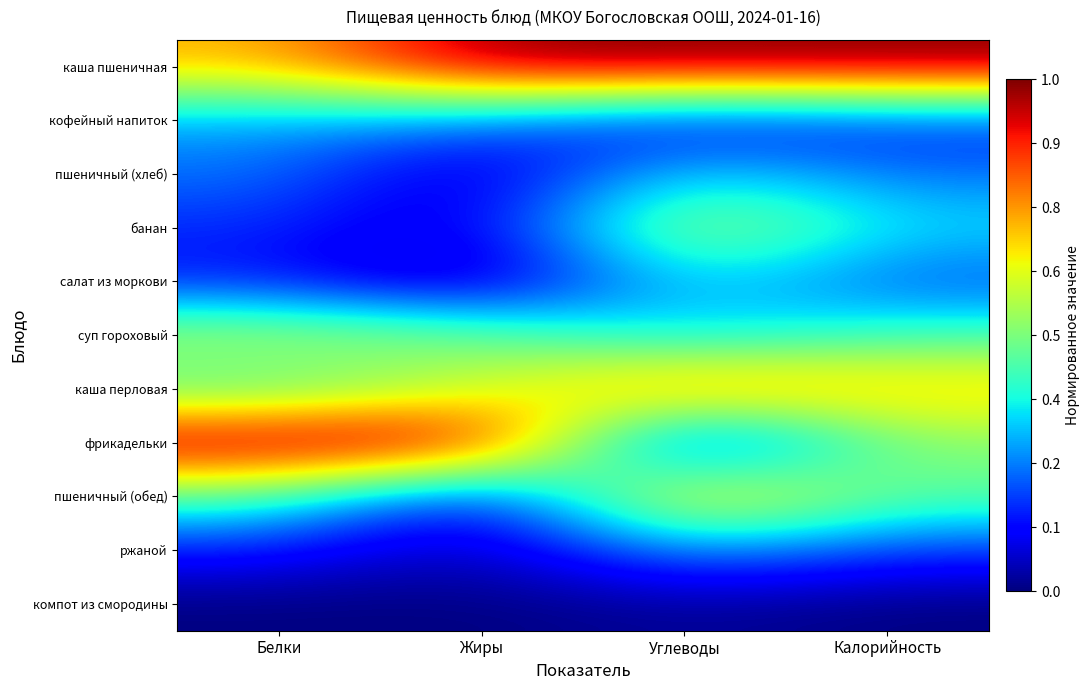

Count the number of data series in this chart.

11